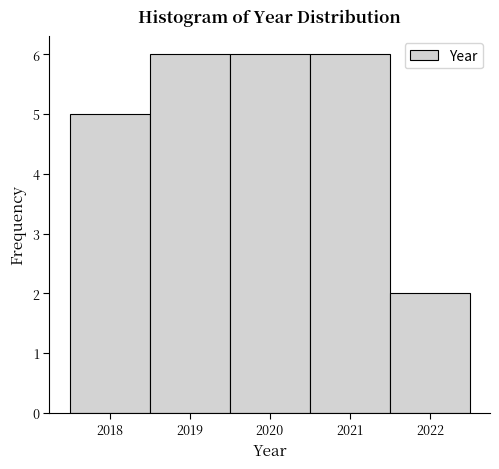

How tall is the bar that spans 2020.5 to 2021.5 on the x-axis? The values are not printed on the chart, so give them approximately, as read against the axis.

6